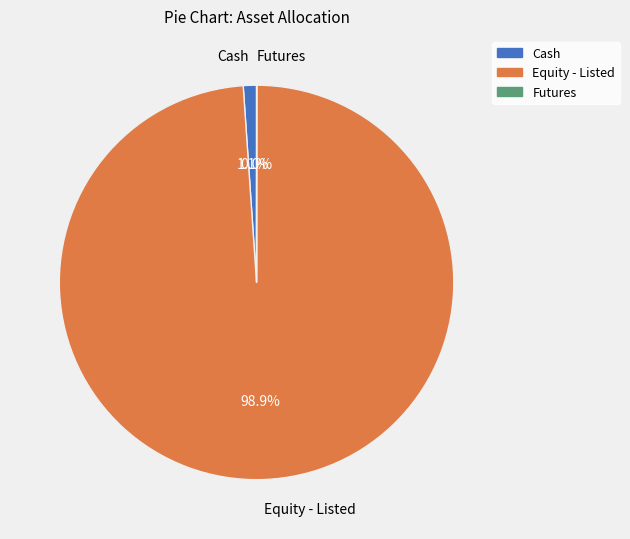

How much of the chart is everything except Equity - Listed?

1.1%